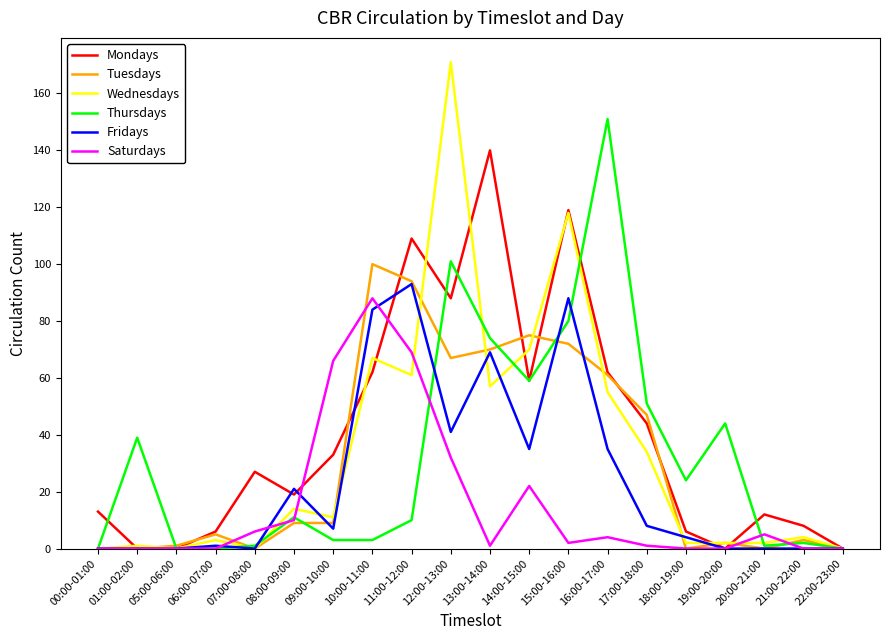

Reading left to right, what are all the values shown in this chart?

Mondays: 13	0	0	6	27	19	33	62	109	88	140	59	119	62	44	6	0	12	8	0
Tuesdays: 0	0	1	5	0	9	9	100	94	67	70	75	72	61	47	0	2	0	3	0
Wednesdays: 0	1	0	3	0	14	11	67	61	171	57	70	118	55	34	2	2	2	4	0
Thursdays: 0	39	0	0	1	11	3	3	10	101	74	59	80	151	51	24	44	1	2	0
Fridays: 0	0	0	1	0	21	7	84	93	41	69	35	88	35	8	4	0	0	0	0
Saturdays: 0	0	0	0	6	10	66	88	69	32	1	22	2	4	1	0	0	5	0	0